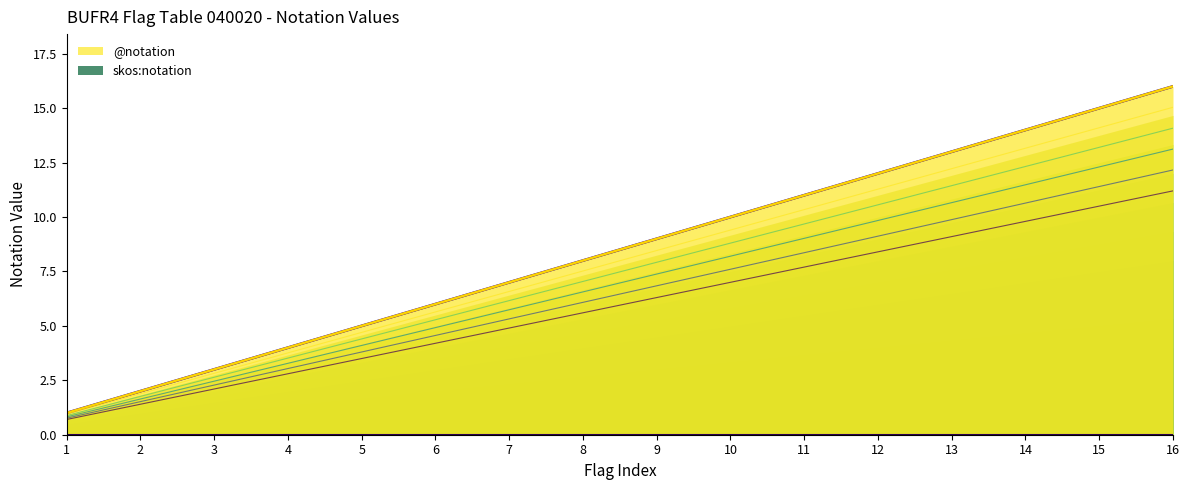

What is the value of the skos:notation point at the 1st from the left?

0.7